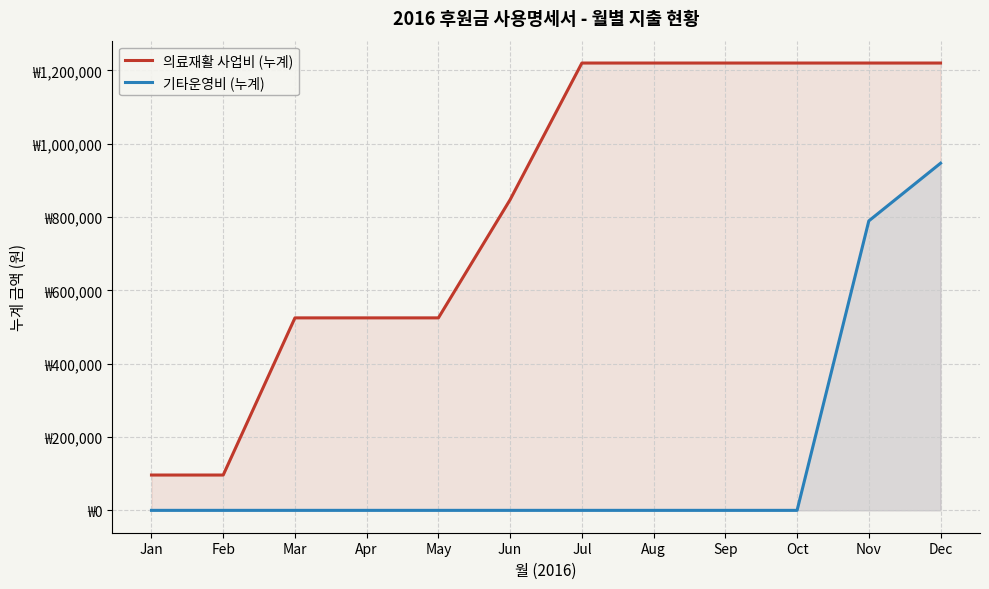

Reading left to right, transcribe all the data shown in this chart.

의료재활 사업비 (누계): Jan=96380	Feb=96380	Mar=525077	Apr=525077	May=525077	Jun=847647	Jul=1220287	Aug=1220287	Sep=1220287	Oct=1220287	Nov=1220287	Dec=1220287
기타운영비 (누계): Jan=0	Feb=0	Mar=0	Apr=0	May=0	Jun=0	Jul=0	Aug=0	Sep=0	Oct=0	Nov=789630	Dec=946970